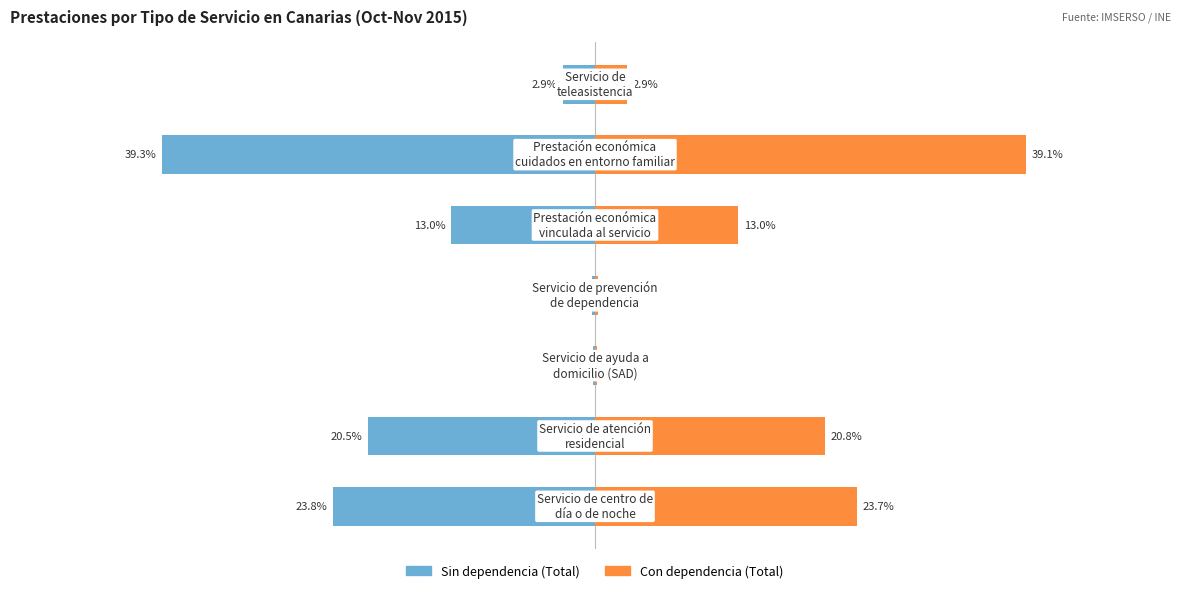

Is it true that Sin dependencia (Total) equals -20.5 at −40?

True